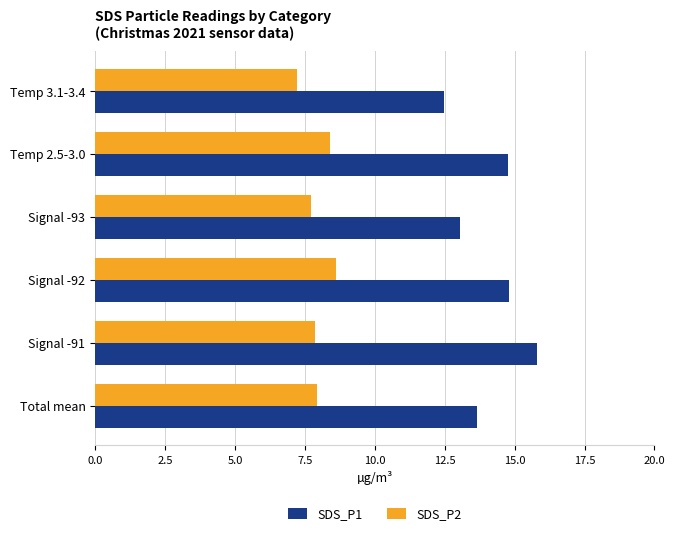

Which series has the largest range (max minus min)?

SDS_P1